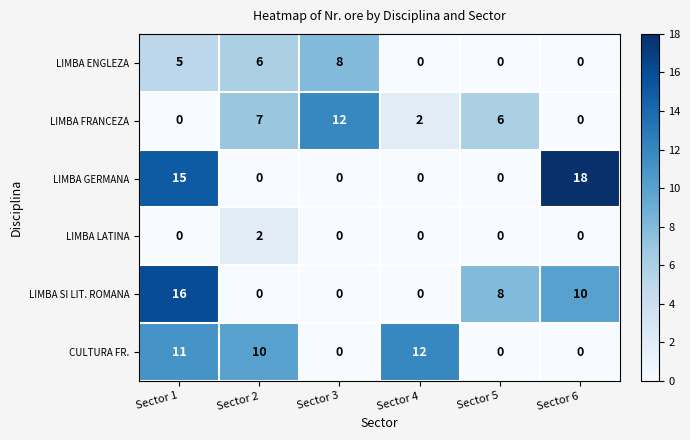

Read the LIMBA FRANCEZA value at Sector 2, to the nearest 5.

5